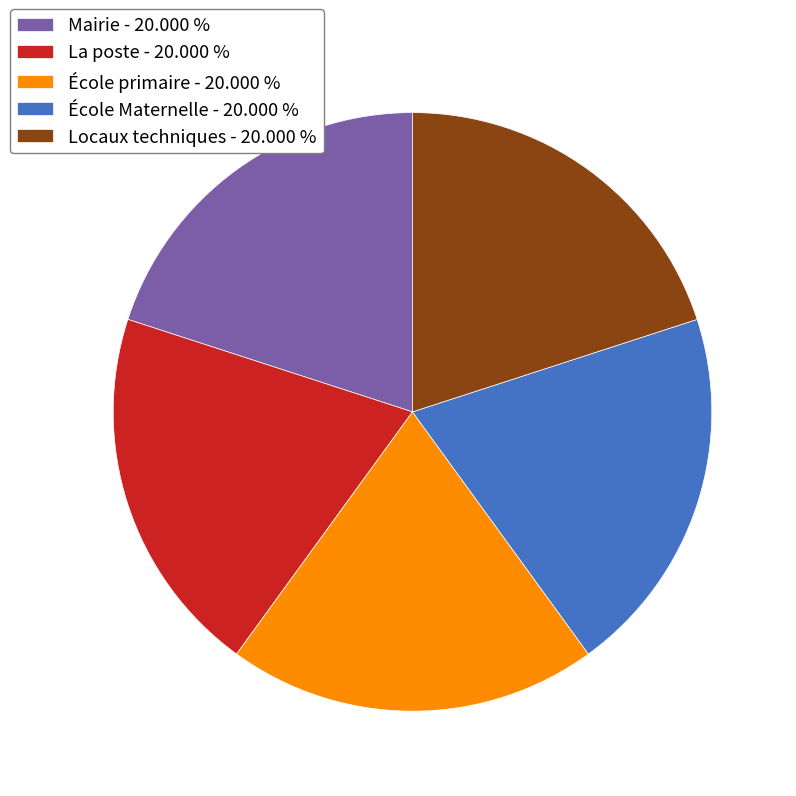

Is the sum of Locaux techniques - 20.000 % and École Maternelle - 20.000 % greater than half?

No